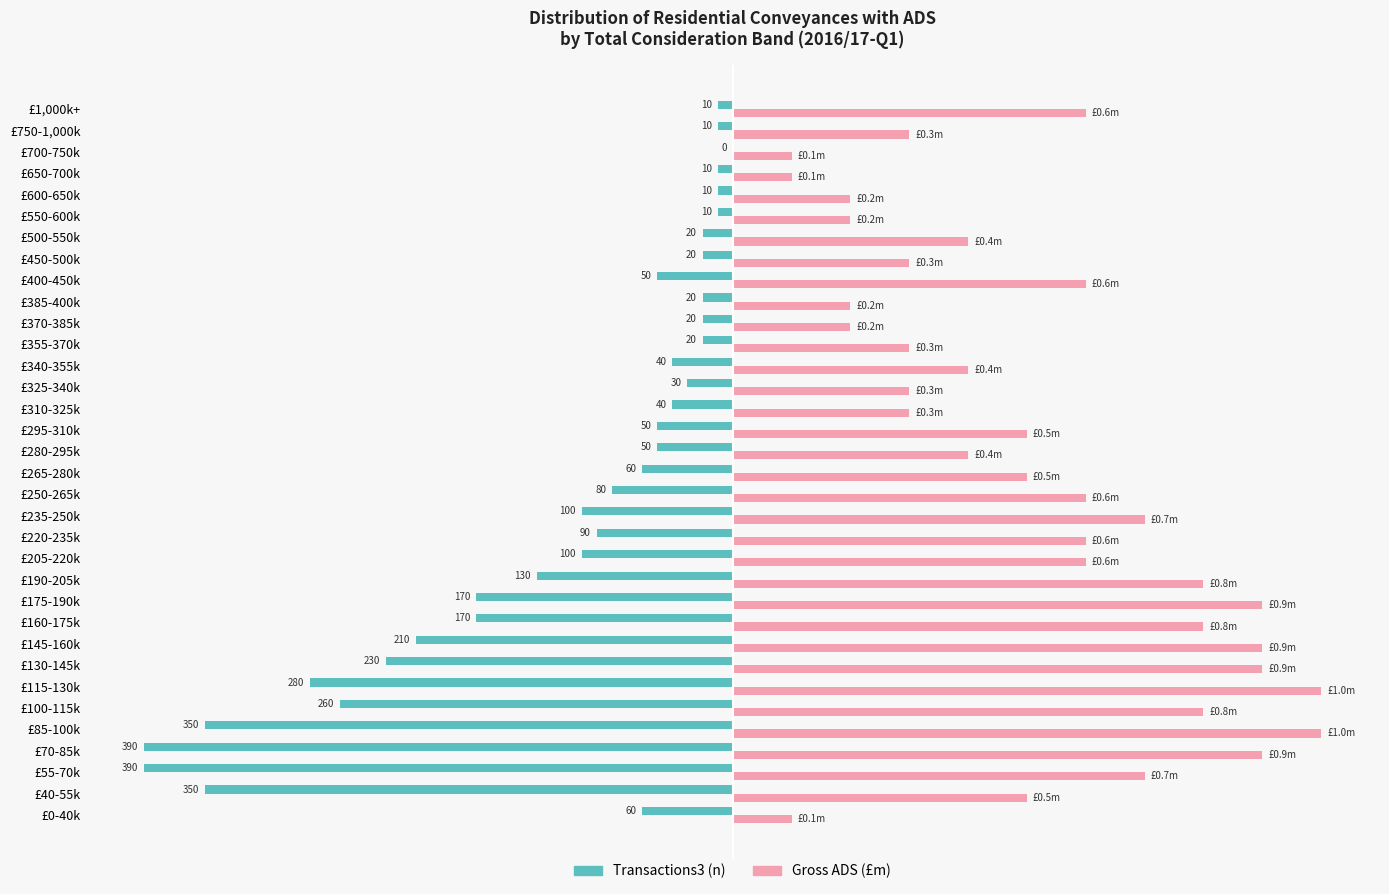

Which category has the highest value in the Transactions3 (n) series?

£700-750k